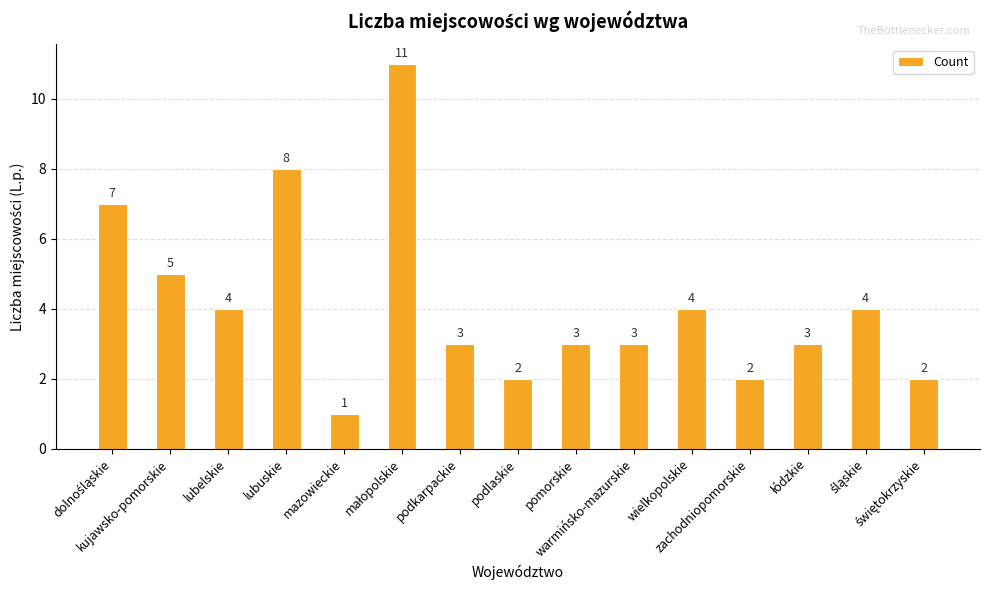

How many data points are less than 3?

4